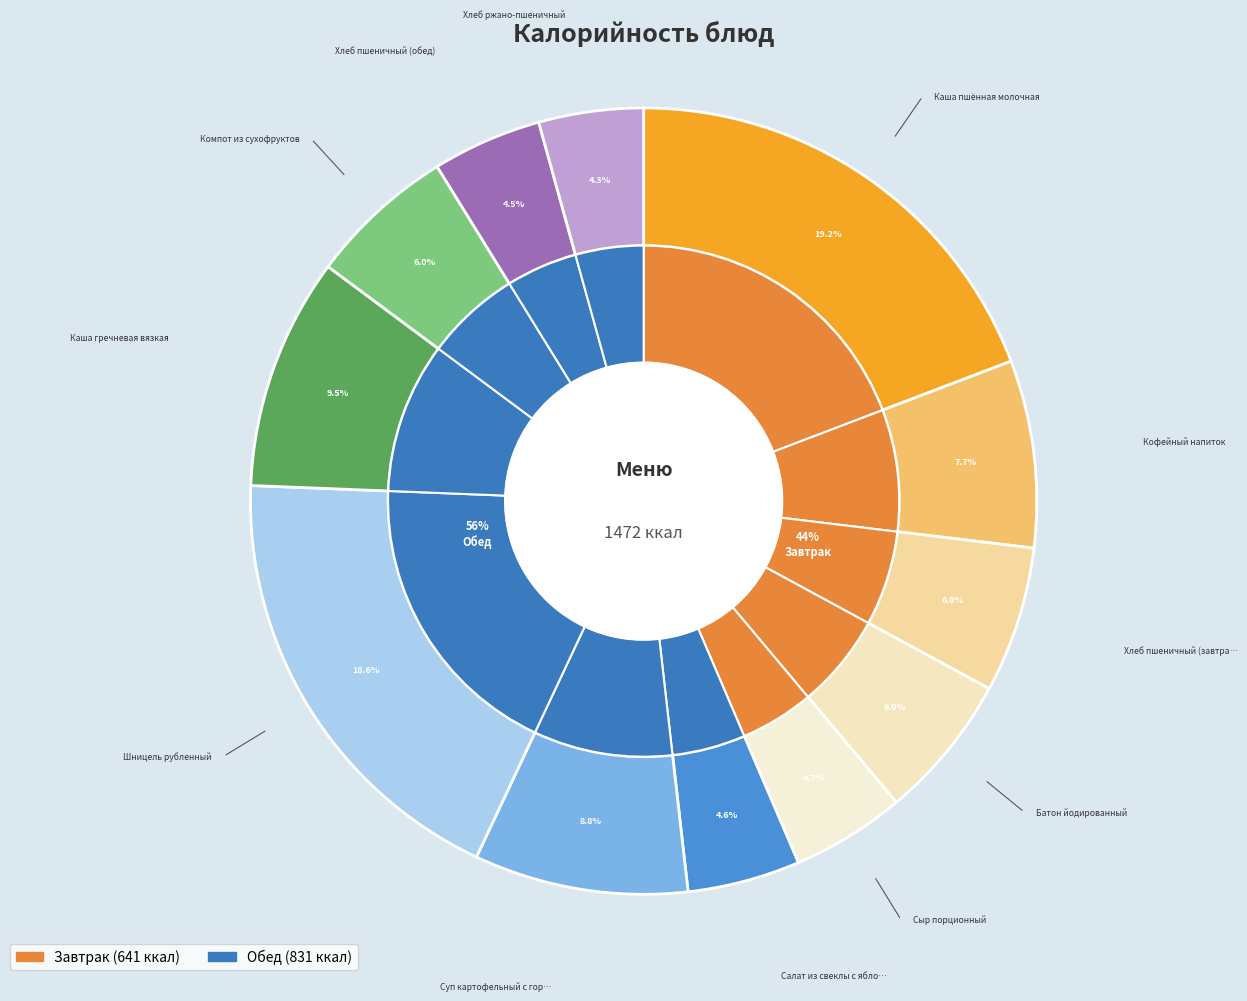

What is the change in value from Батон йодированный to Шницель рубленный?

+186.5